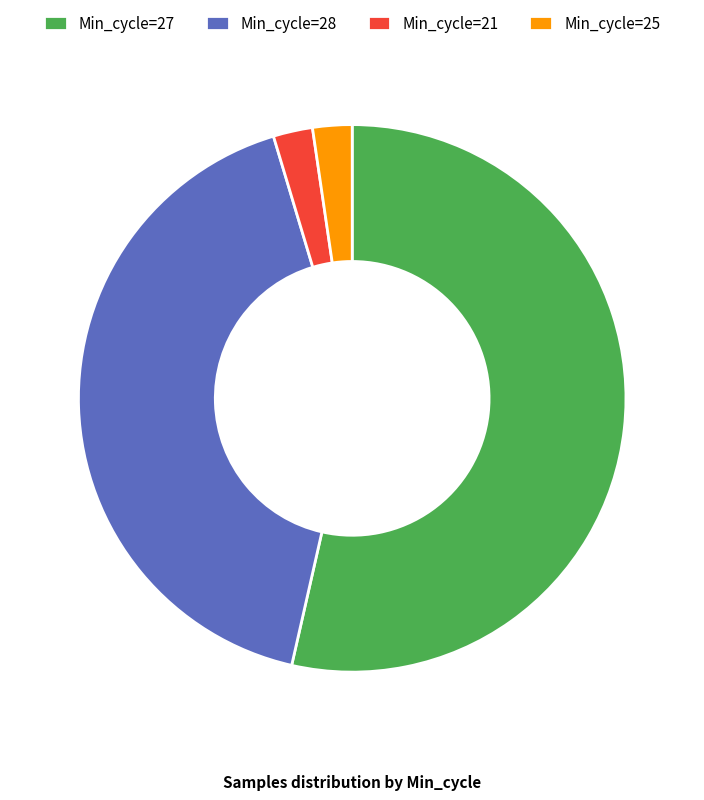

Do Min_cycle=25 and Min_cycle=28 together represent more than half of the pie?

No